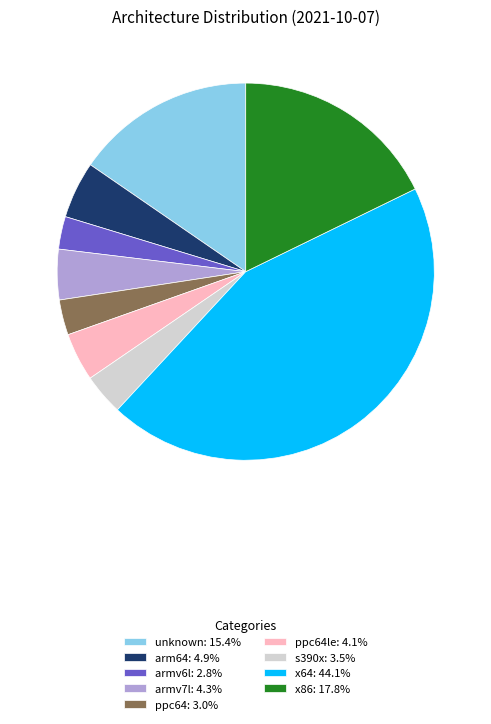

How many segments does this pie chart have?

9